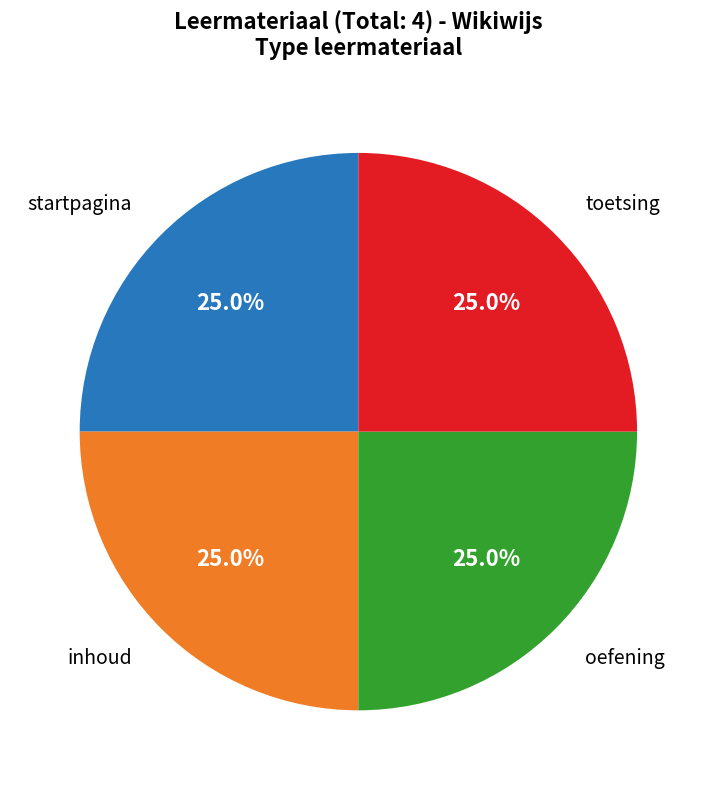

Does any single category account for the majority?

No